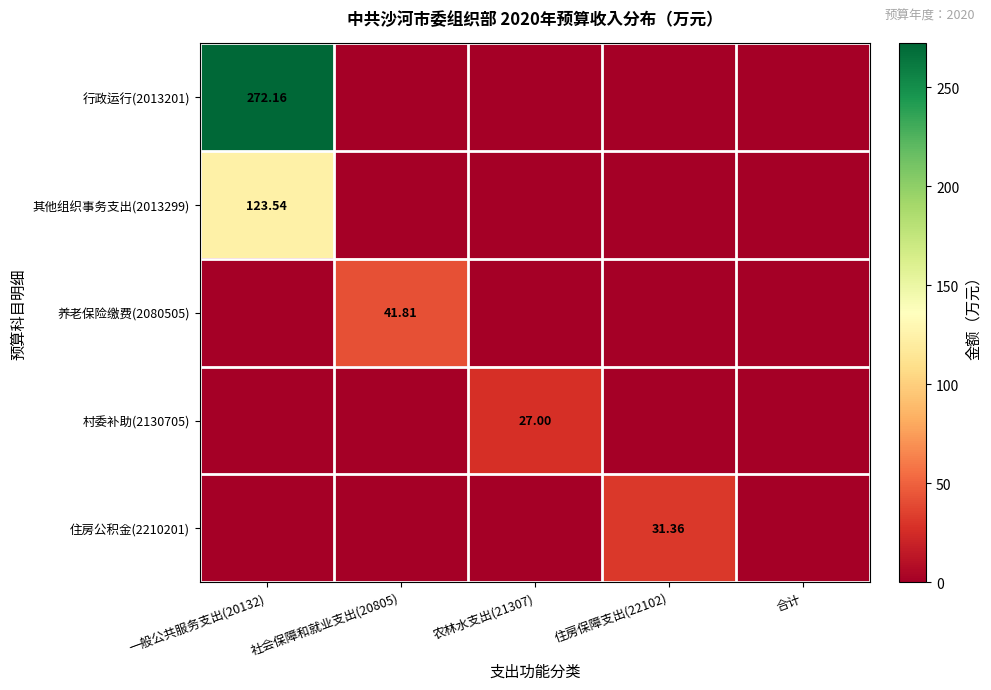

At which label does 村委补助(2130705) reach its peak?

农林水支出(21307)